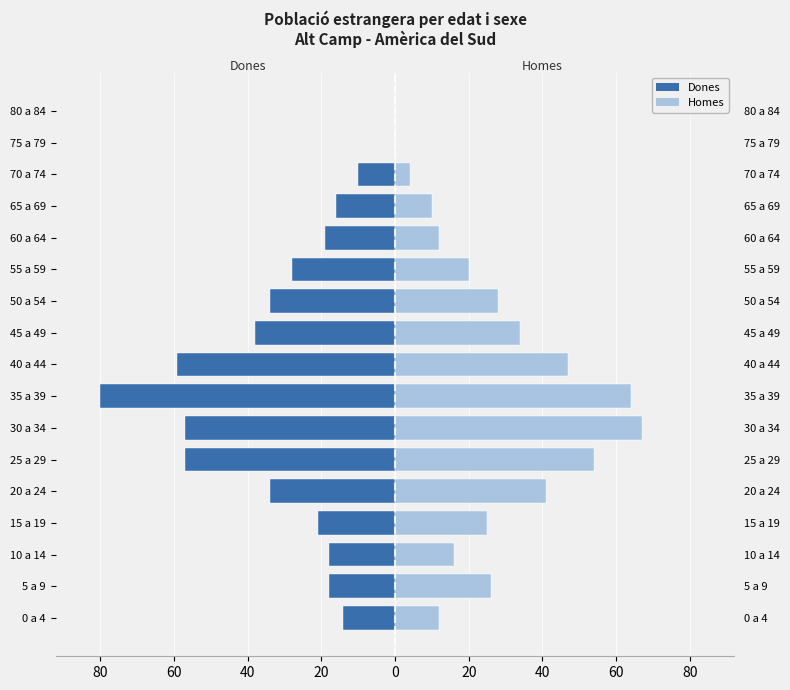

Are the bars grouped side by side (vs. stacked)?

Yes